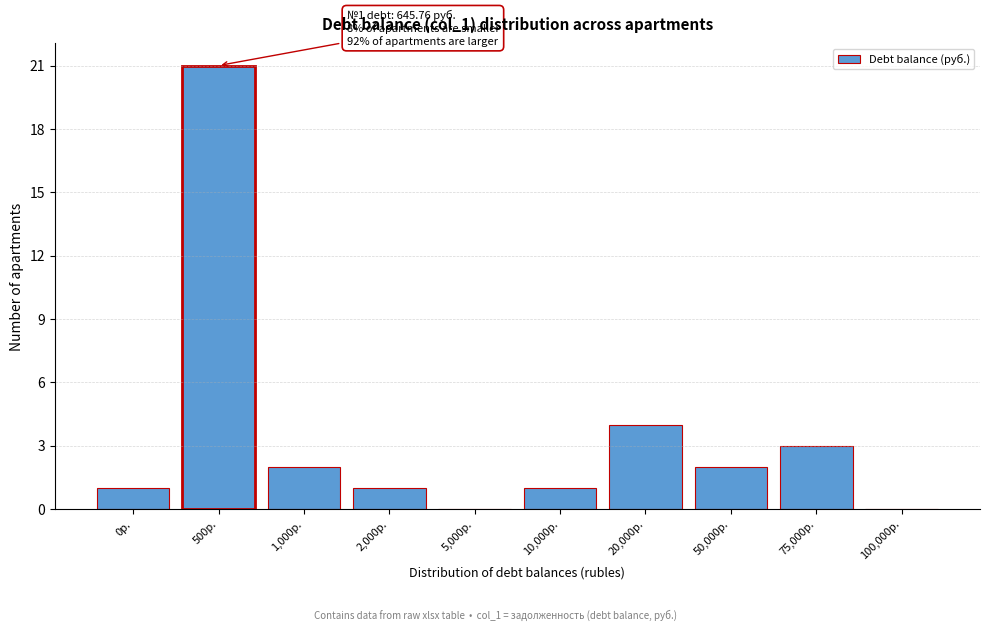

Reading left to right, extract all data points from this chart.

0р.=1	500р.=21	1,000р.=2	2,000р.=1	5,000р.=0	10,000р.=1	20,000р.=4	50,000р.=2	75,000р.=3	100,000р.=0